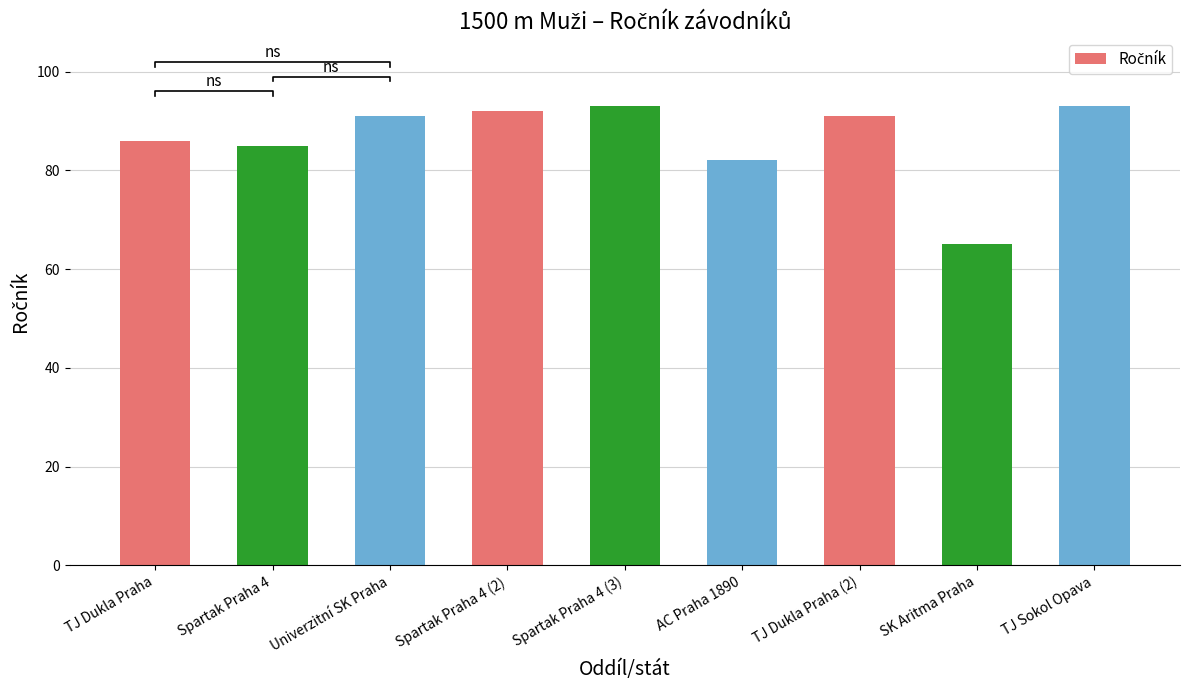

At which label is the value closest to 79?

AC Praha 1890